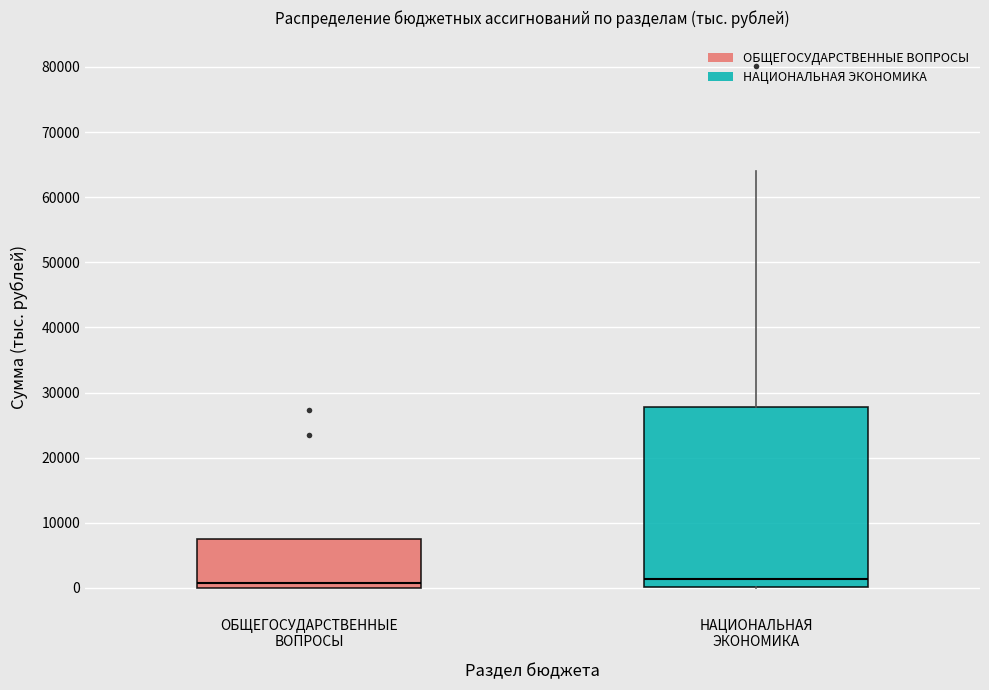

Reading left to right, transcribe this box plot: for each box, give where its median line is, the range the box spans, and where its two whiskers end, as read against the y-axis. The values are not printed on the chart, so give them approximately, as read against the axis.

ОБЩЕГОСУДАРСТВЕННЫЕ ВОПРОСЫ: median 1000, box 0 to 7000, whiskers 0 to 7000
НАЦИОНАЛЬНАЯ ЭКОНОМИКА: median 1000, box 0 to 28000, whiskers 0 to 64000